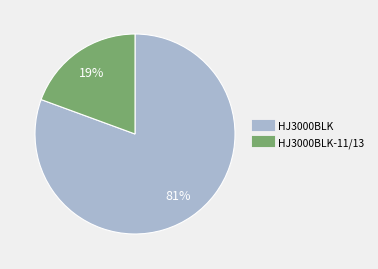

Does any single category account for the majority?

Yes